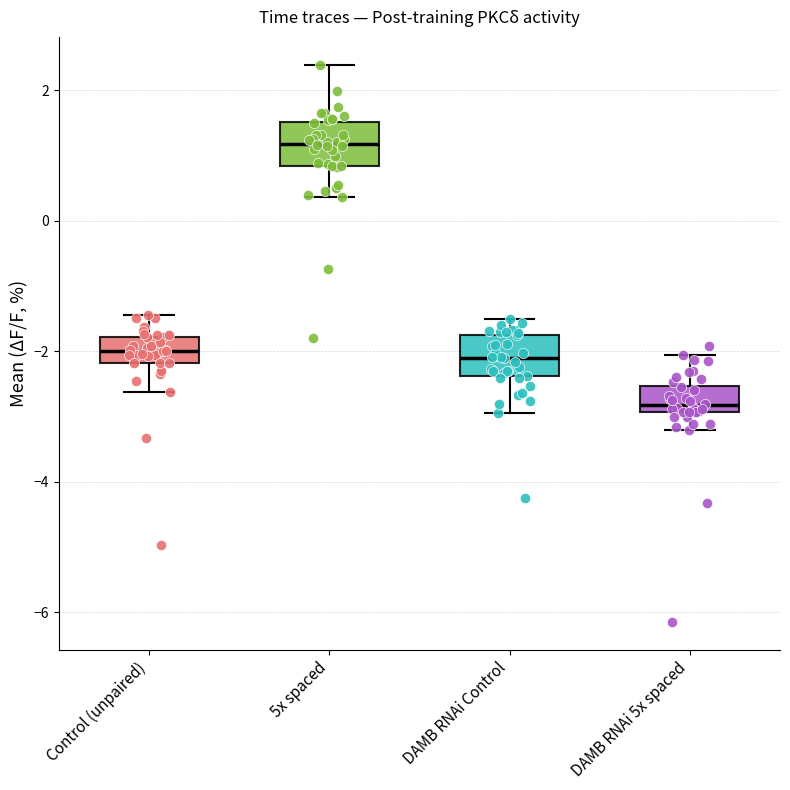

Reading left to right, transcribe this box plot: for each box, give where its median line is, the range the box spans, and where its two whiskers end, as read against the y-axis. The values are not printed on the chart, so give them approximately, as read against the axis.

Control (unpaired): median -2.0, box -2.2 to -1.8, whiskers -2.6 to -1.4
5x spaced: median 1.2, box 0.8 to 1.6, whiskers 0.4 to 2.4
DAMB RNAi Control: median -2.0, box -2.4 to -1.8, whiskers -3.0 to -1.6
DAMB RNAi 5x spaced: median -2.8, box -3.0 to -2.6, whiskers -3.2 to -2.0